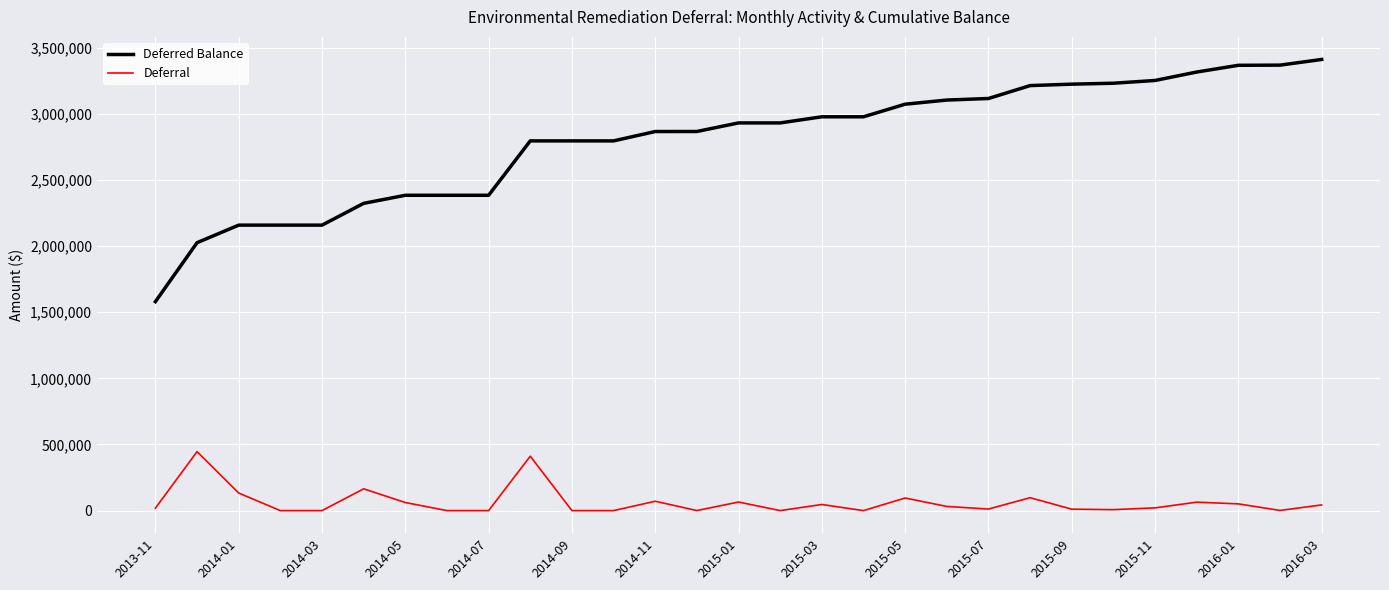

True or false: Deferral and Deferred Balance intersect in this chart.

False